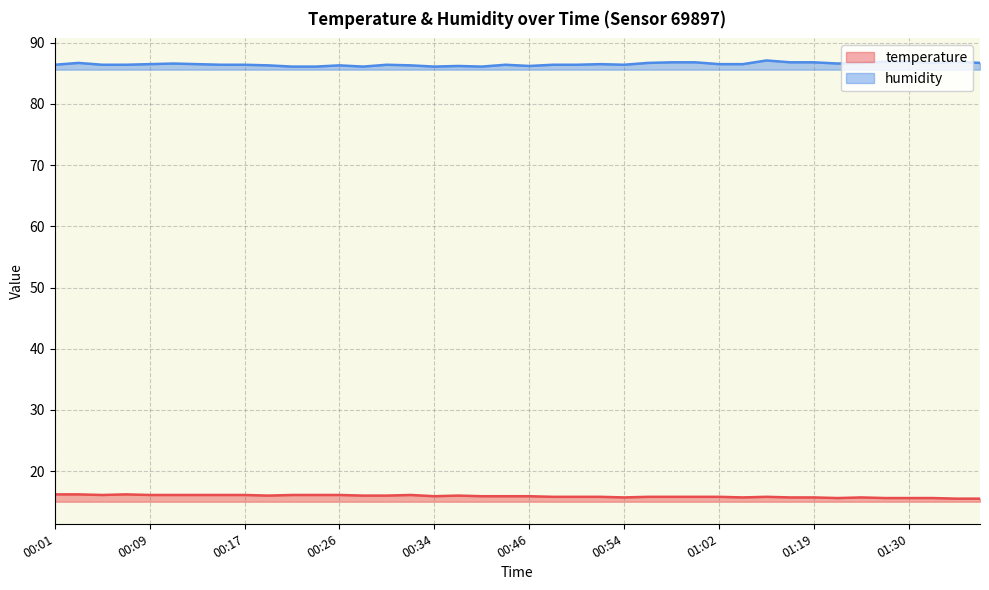

At which category is the sum across all series the highest?

00:03